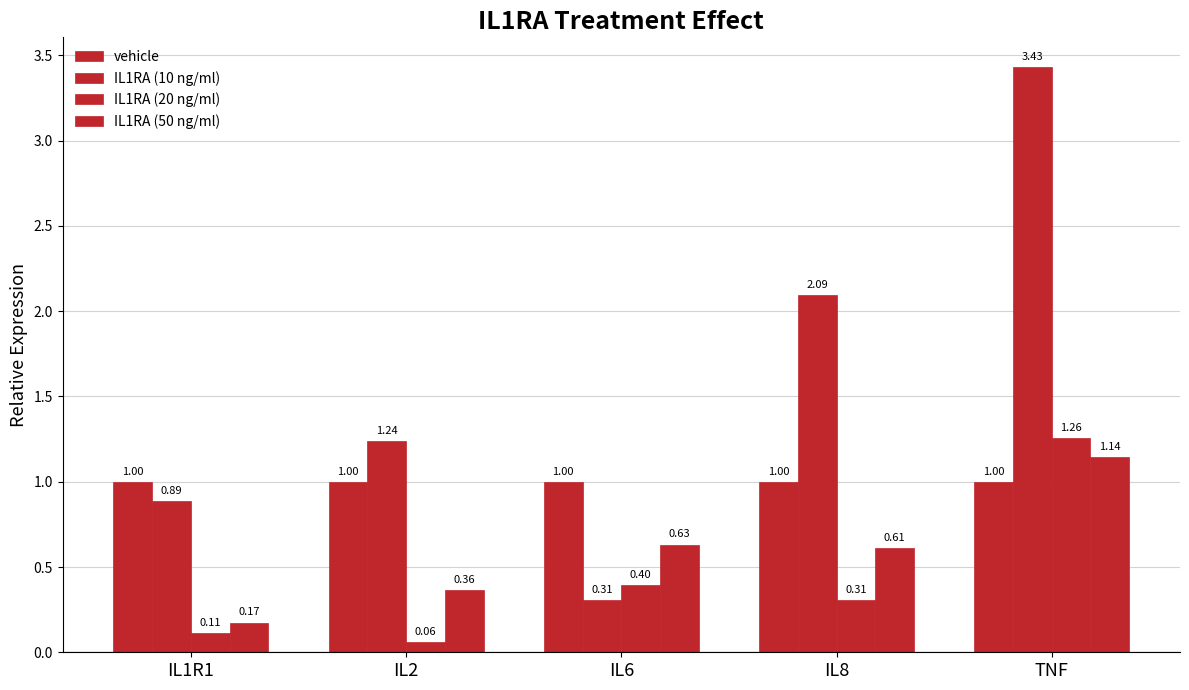

What is the difference between the IL1RA (20 ng/ml) values at TNF and IL1R1?

1.1